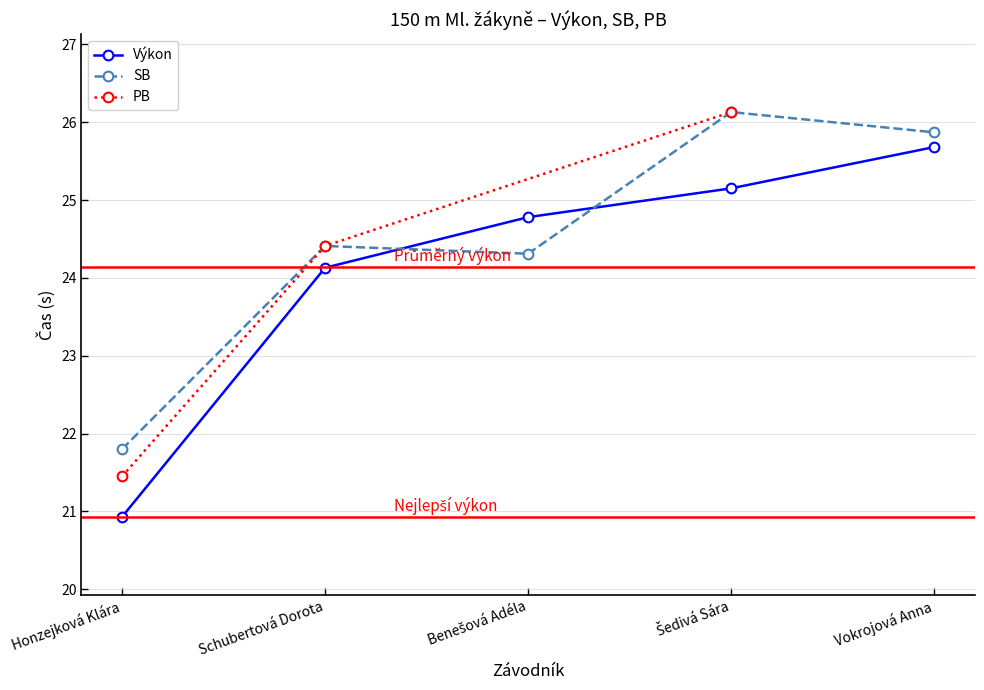

Does the chart display data point markers on the line(s)?

Yes